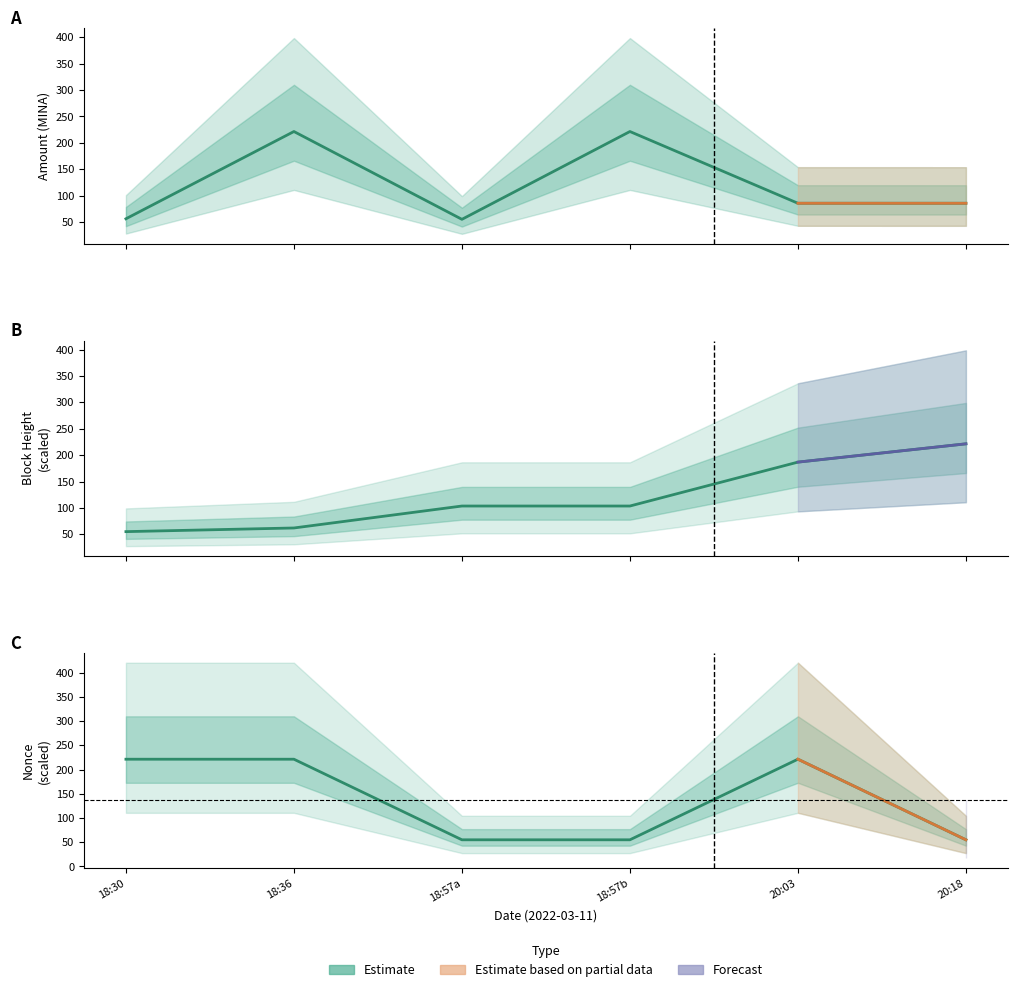

Which series changed the most between 18:57b and 20:18?

Amount